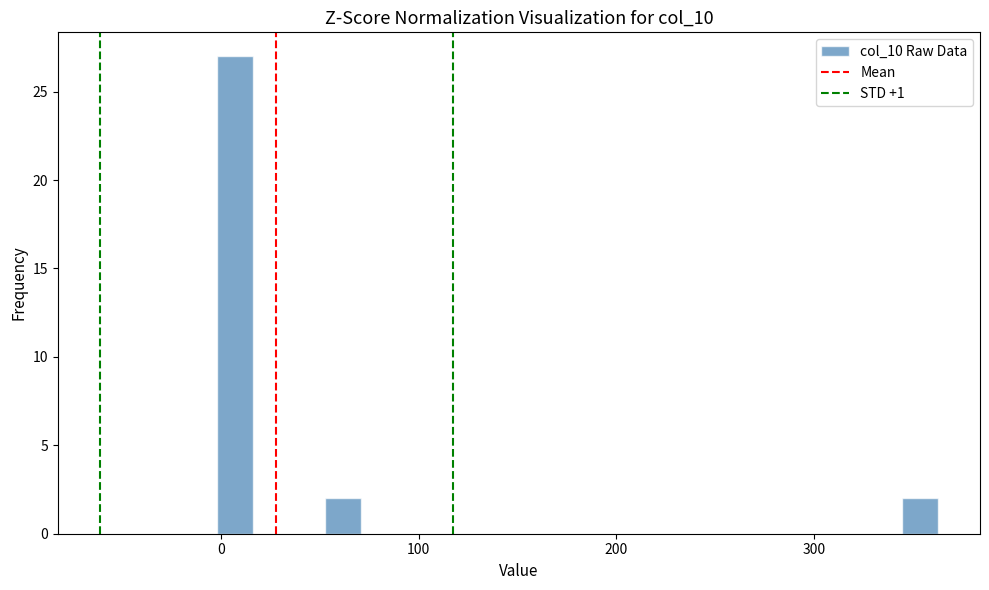

Read against the x-axis, roughly where is the centre of the tallest bar?

10